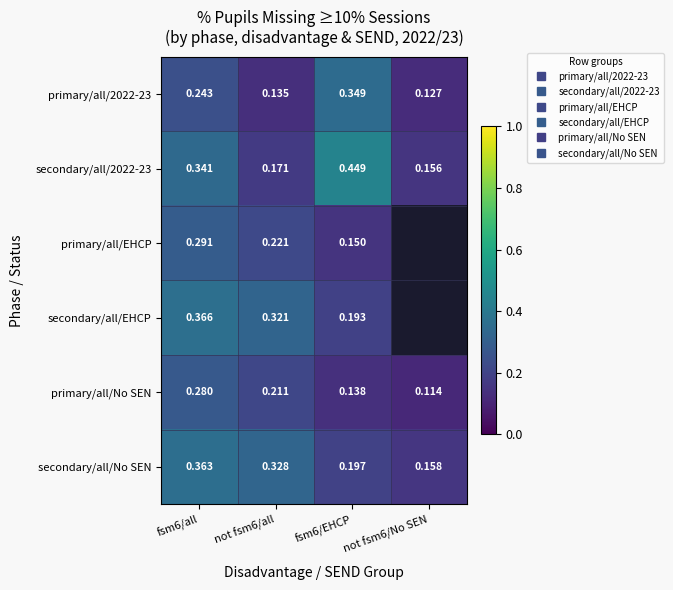

What is the sum of the primary/all/EHCP values at fsm6/all and fsm6/EHCP?

0.4